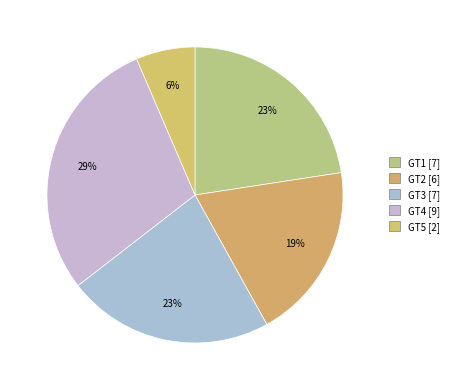

What is the change in value from GT1 to GT4?

+2